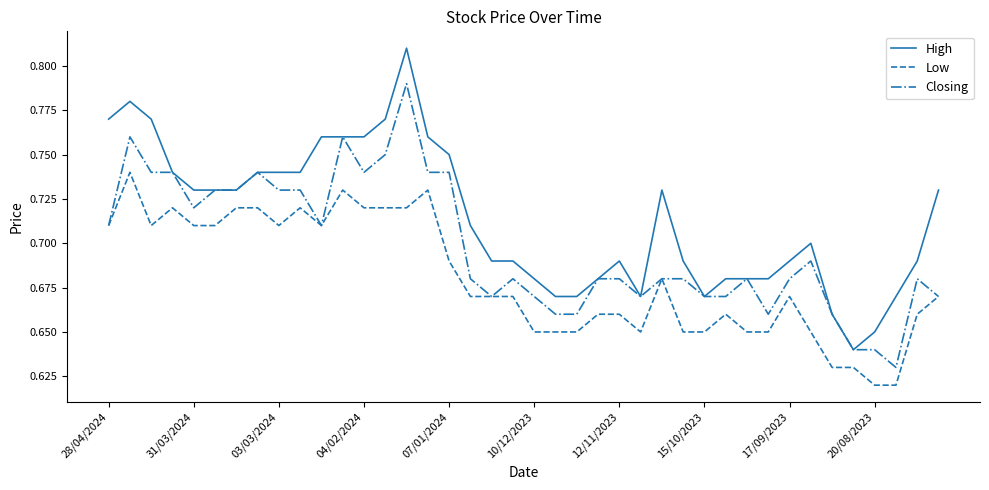

Which series has the widest spread of values?

High